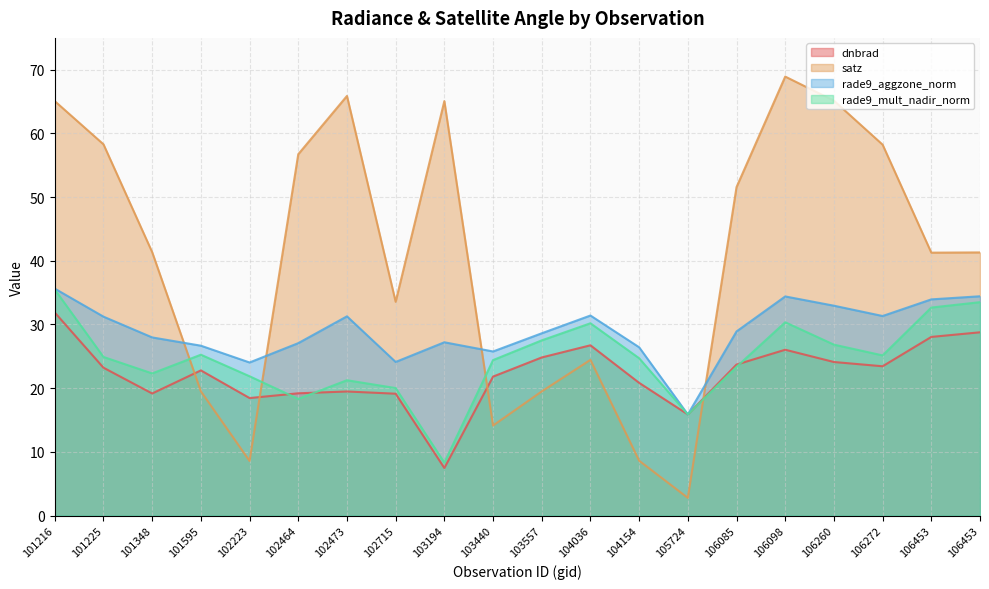

Which series has the largest total across all categories?

satz